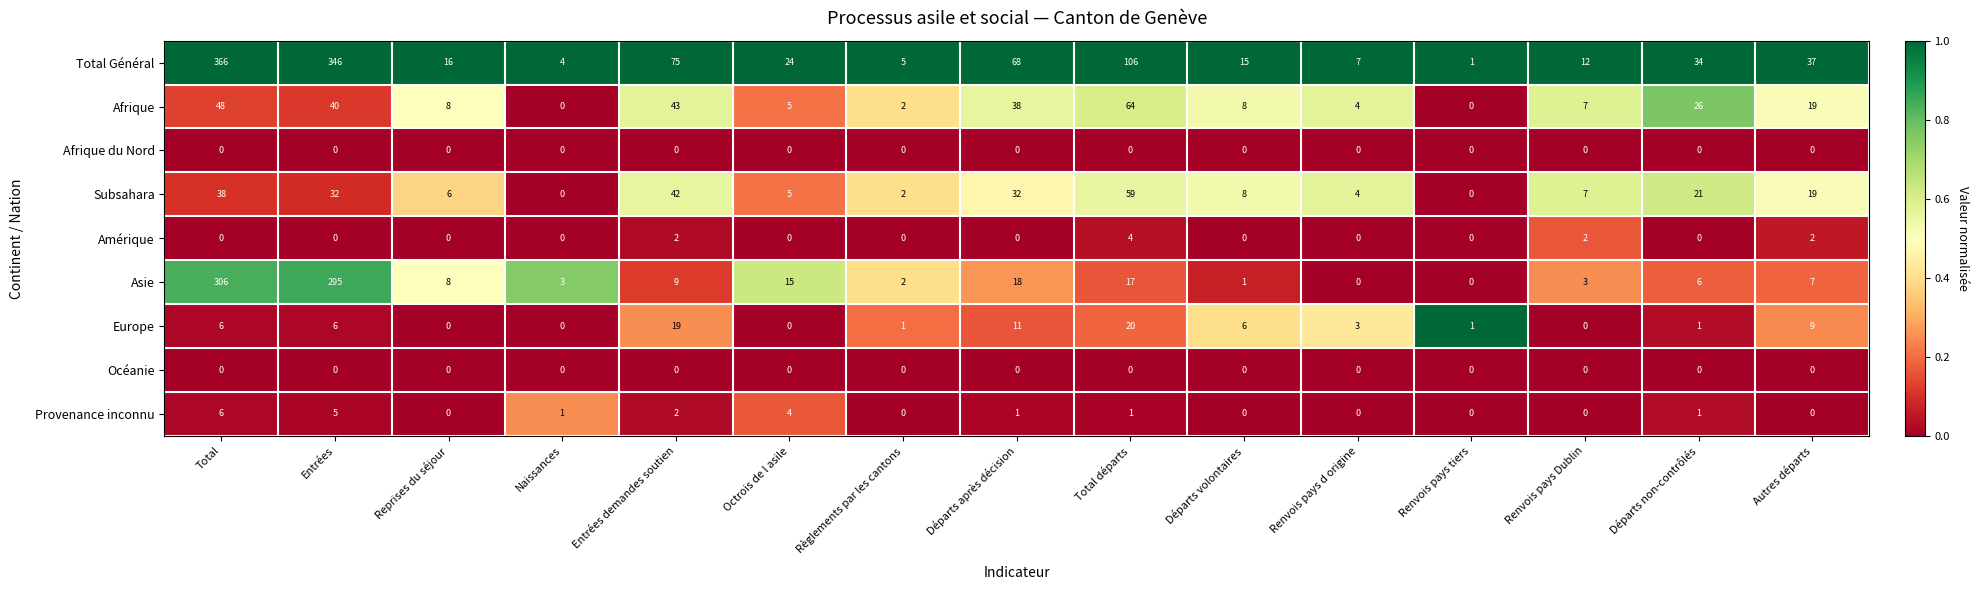

Which category has the highest value across all series?

Total